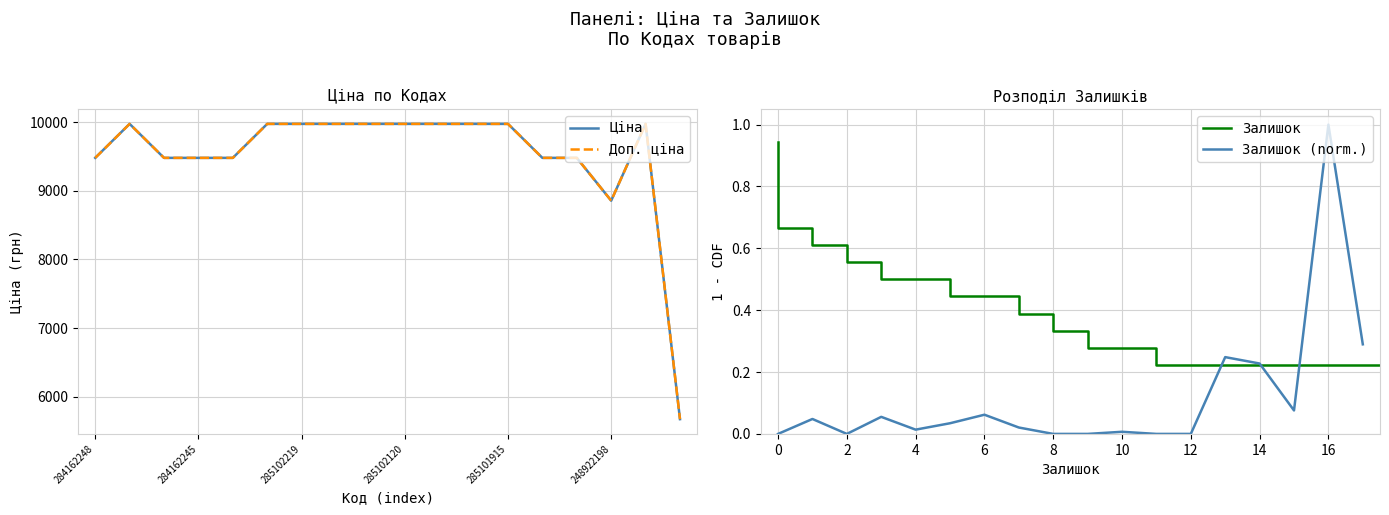

Which category has the highest value in the Залишок (norm.) series?

16